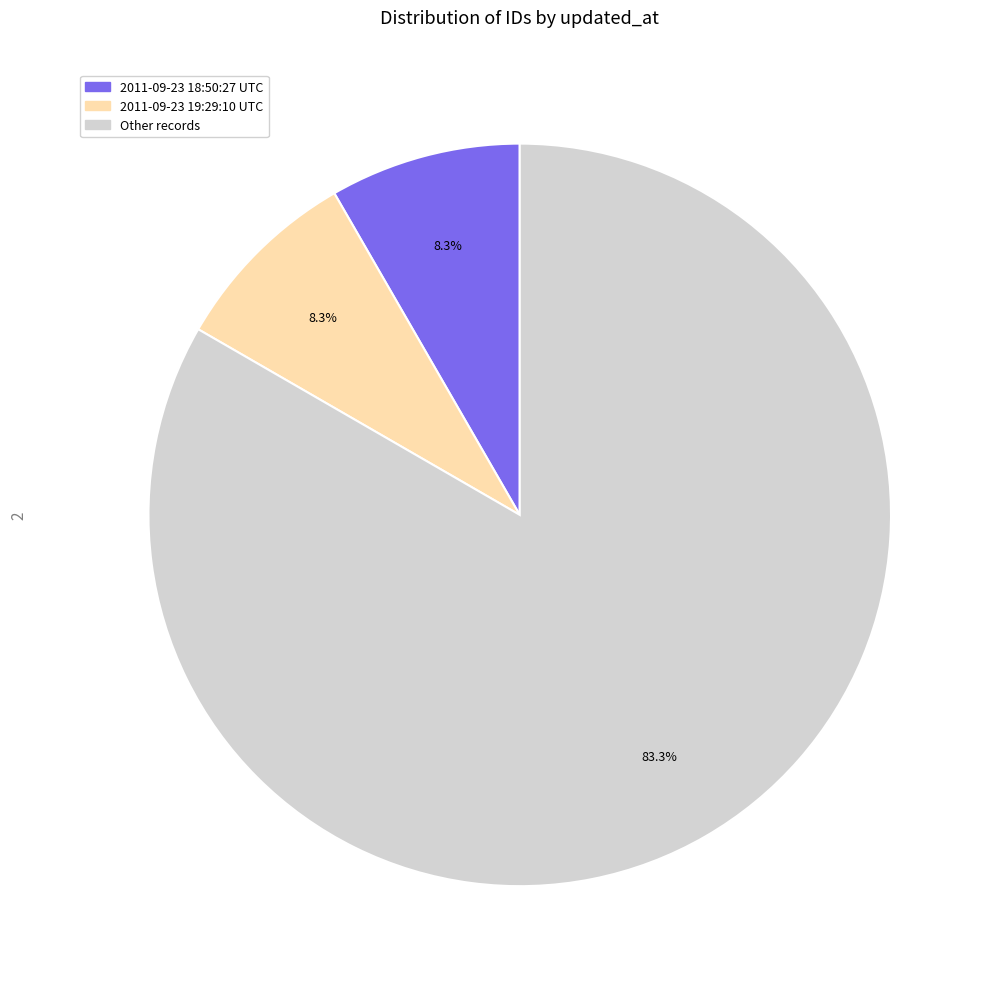

How many slices are in this pie chart?

3